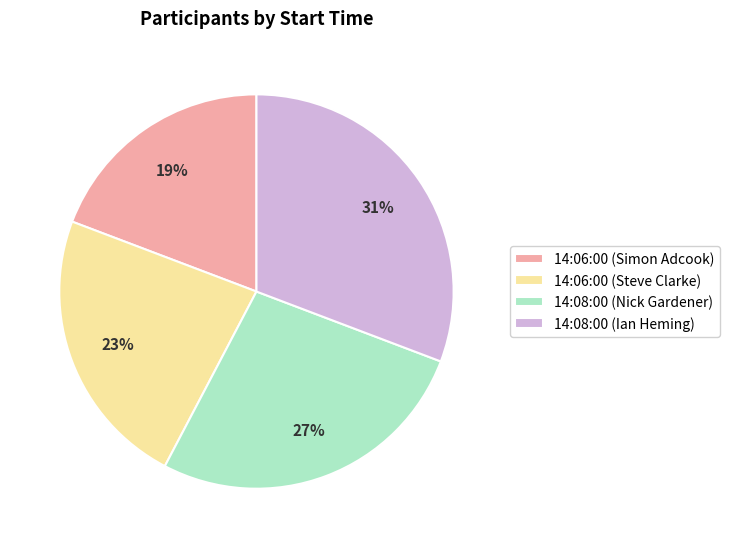

Is there a majority slice in this chart?

No